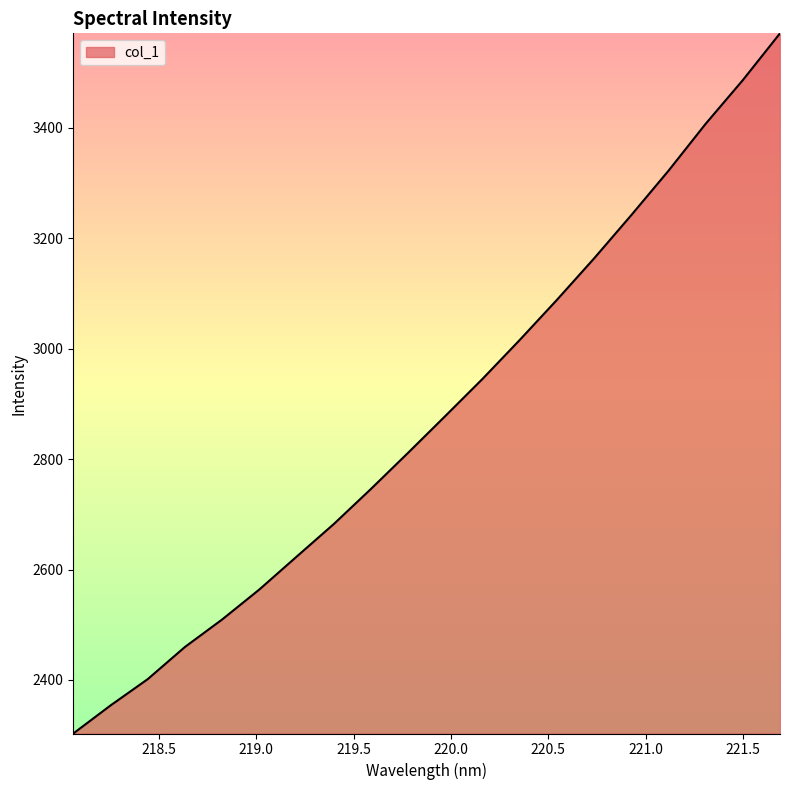

What is the difference between the maximum and minimum values?

1268.4